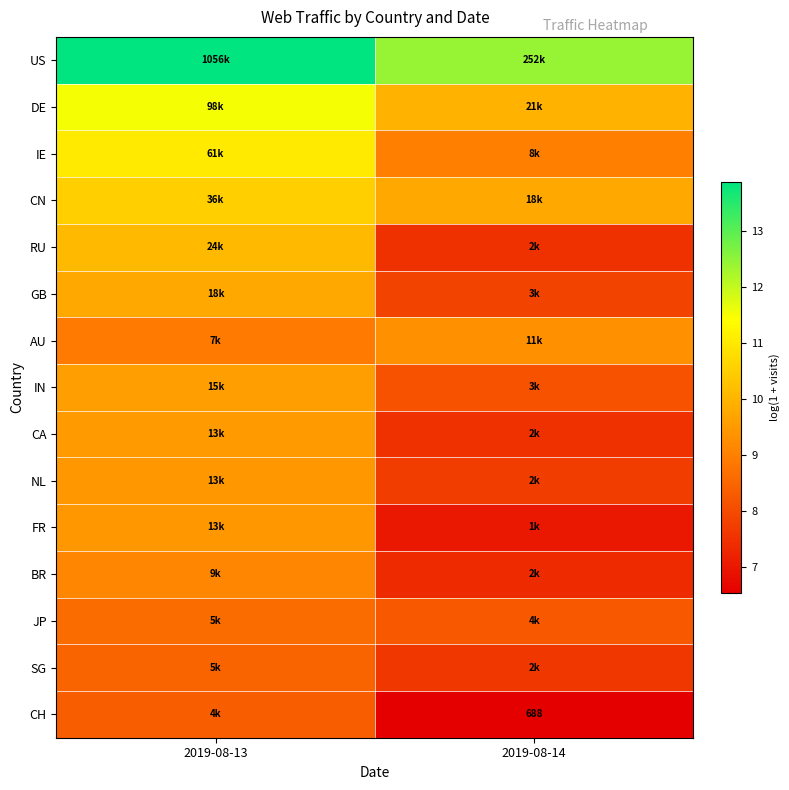

How many NL values are between 7 and 9?

1